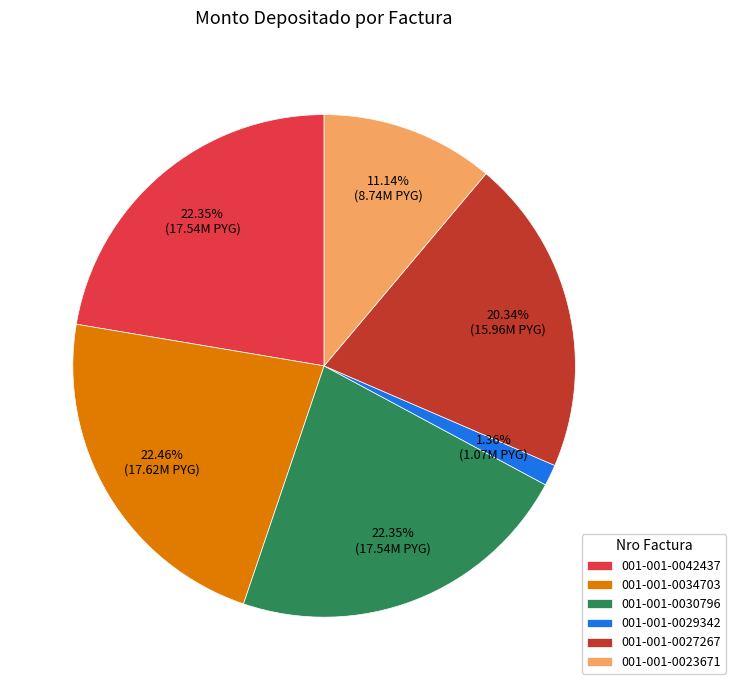

What is the ratio of the value at 001-001-0023671 to the value at 001-001-0034703?

0.5